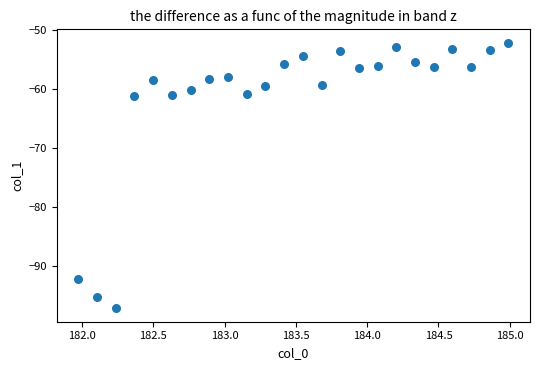

What is the range of Y values (max minus min)?

45.1